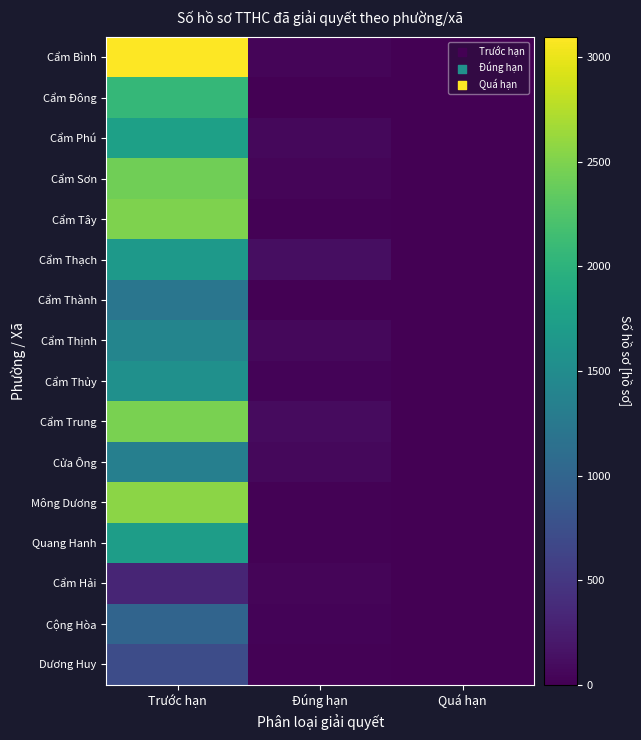

Reading left to right, transcribe all the data shown in this chart.

Cẩm Bình: Trước hạn=3098	Đúng hạn=43	Quá hạn=0
Cẩm Đông: Trước hạn=2063	Đúng hạn=11	Quá hạn=4
Cẩm Phú: Trước hạn=1755	Đúng hạn=67	Quá hạn=9
Cẩm Sơn: Trước hạn=2421	Đúng hạn=43	Quá hạn=4
Cẩm Tây: Trước hạn=2504	Đúng hạn=19	Quá hạn=3
Cẩm Thạch: Trước hạn=1658	Đúng hạn=110	Quá hạn=4
Cẩm Thành: Trước hạn=1215	Đúng hạn=10	Quá hạn=1
Cẩm Thịnh: Trước hạn=1404	Đúng hạn=65	Quá hạn=1
Cẩm Thủy: Trước hạn=1555	Đúng hạn=26	Quá hạn=1
Cẩm Trung: Trước hạn=2473	Đúng hạn=93	Quá hạn=1
Cửa Ông: Trước hạn=1338	Đúng hạn=70	Quá hạn=3
Mông Dương: Trước hạn=2564	Đúng hạn=18	Quá hạn=3
Quang Hanh: Trước hạn=1721	Đúng hạn=21	Quá hạn=4
Cẩm Hải: Trước hạn=324	Đúng hạn=42	Quá hạn=2
Cộng Hòa: Trước hạn=995	Đúng hạn=31	Quá hạn=1
Dương Huy: Trước hạn=715	Đúng hạn=22	Quá hạn=9